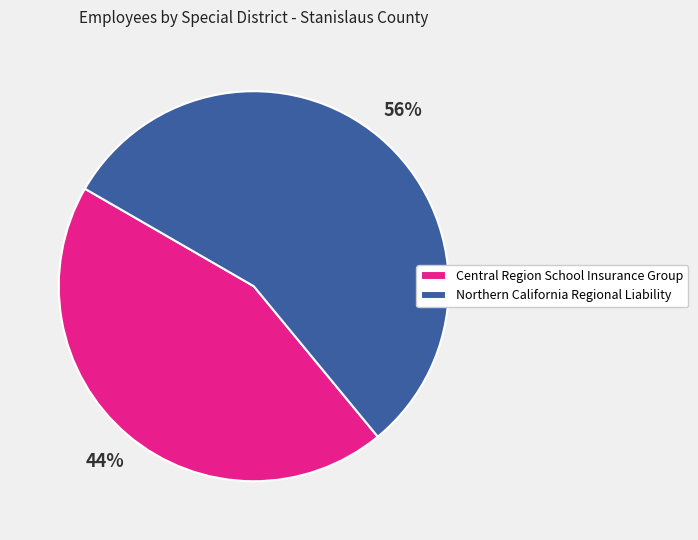

Does Northern California Regional Liability account for over 50% of the chart?

Yes